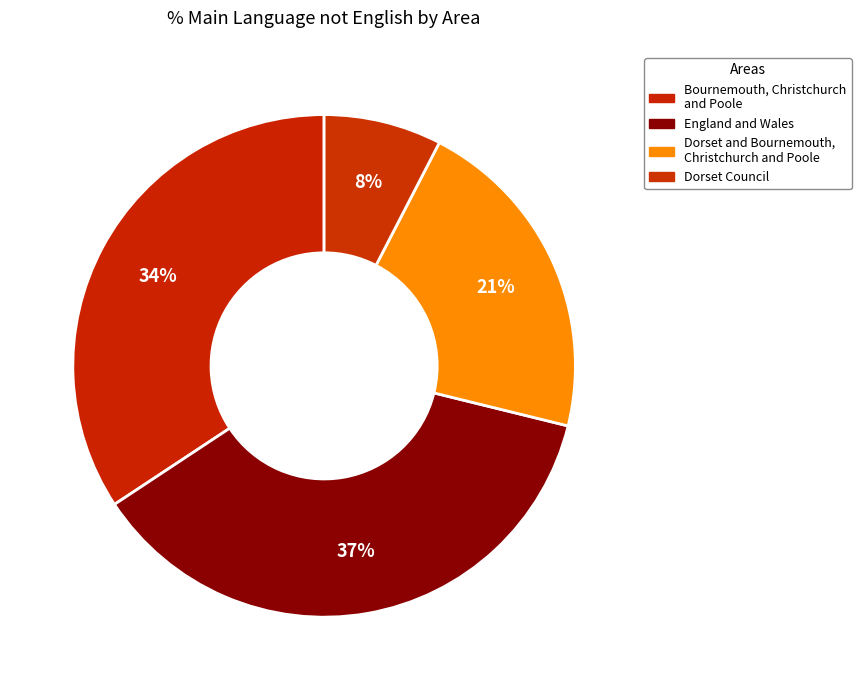

How many slices are in this pie chart?

4